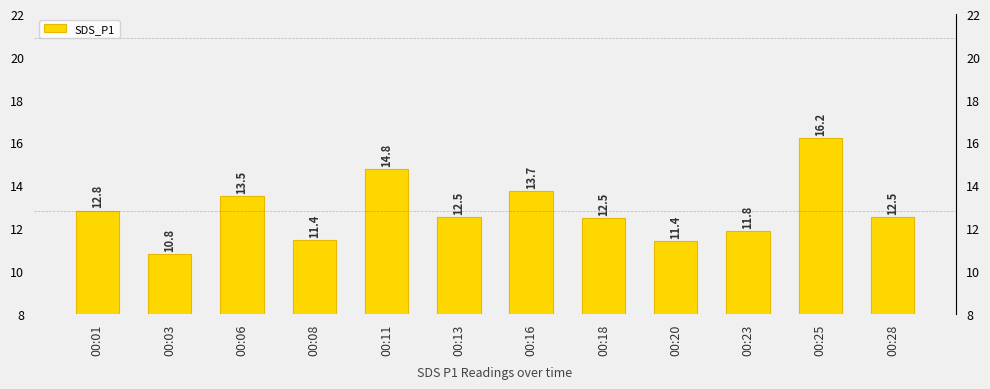

Where is the data nearest to the value 13?

00:01